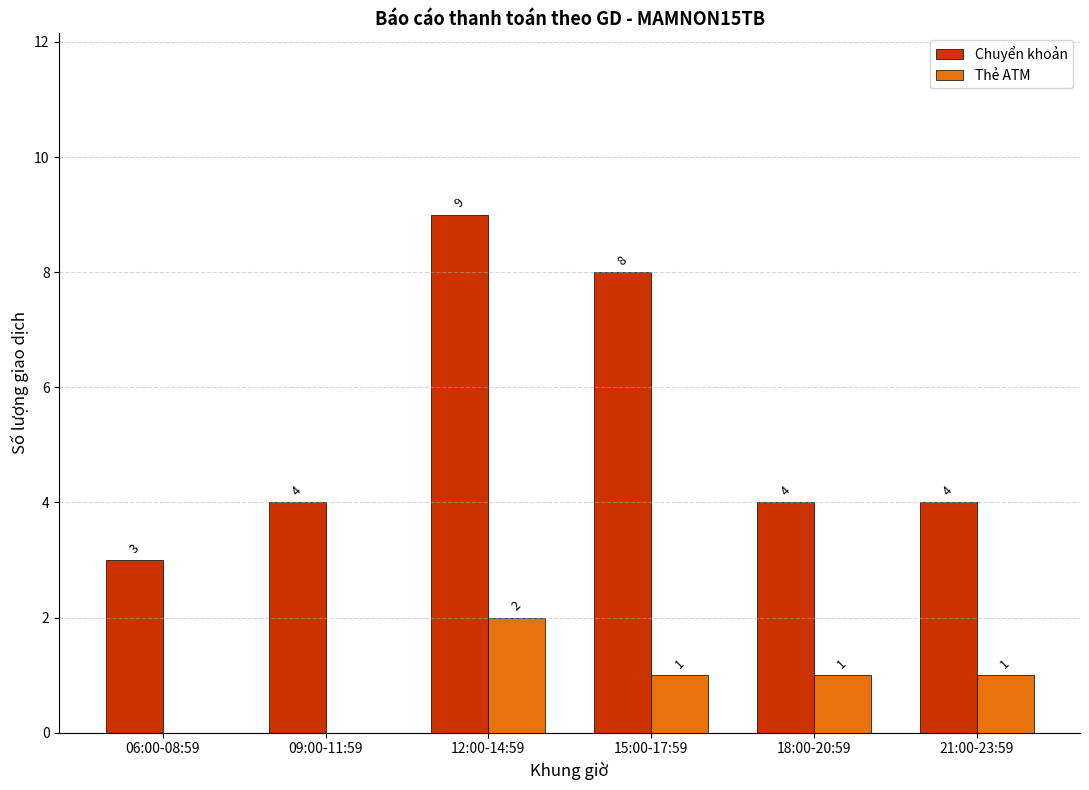

The value of Chuyển khoản at 09:00-11:59 is 4. True or false?

True